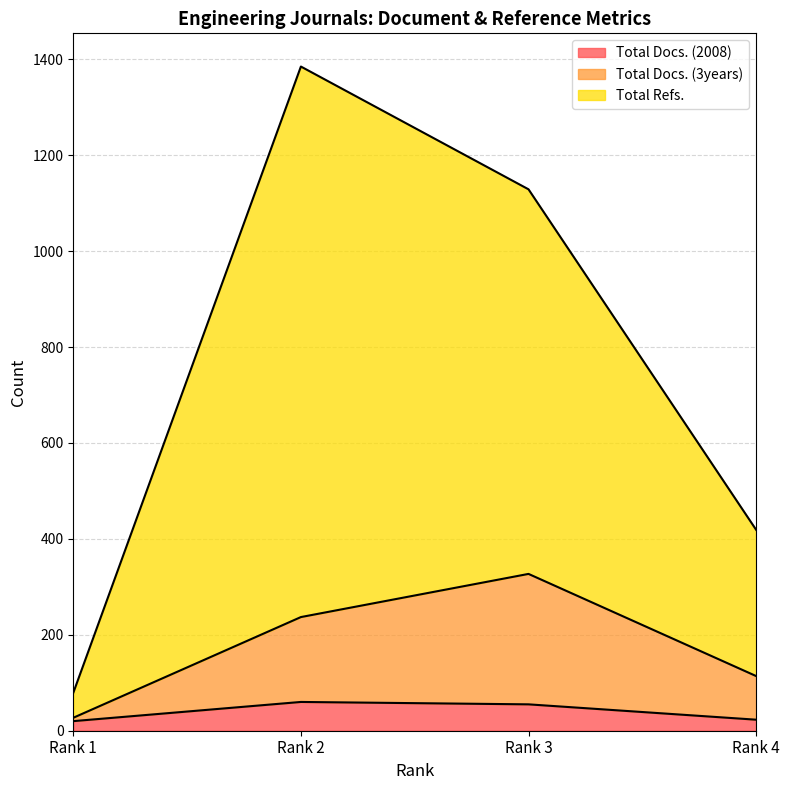

How many Total Docs. (3years) values are between 114 and 327?

3